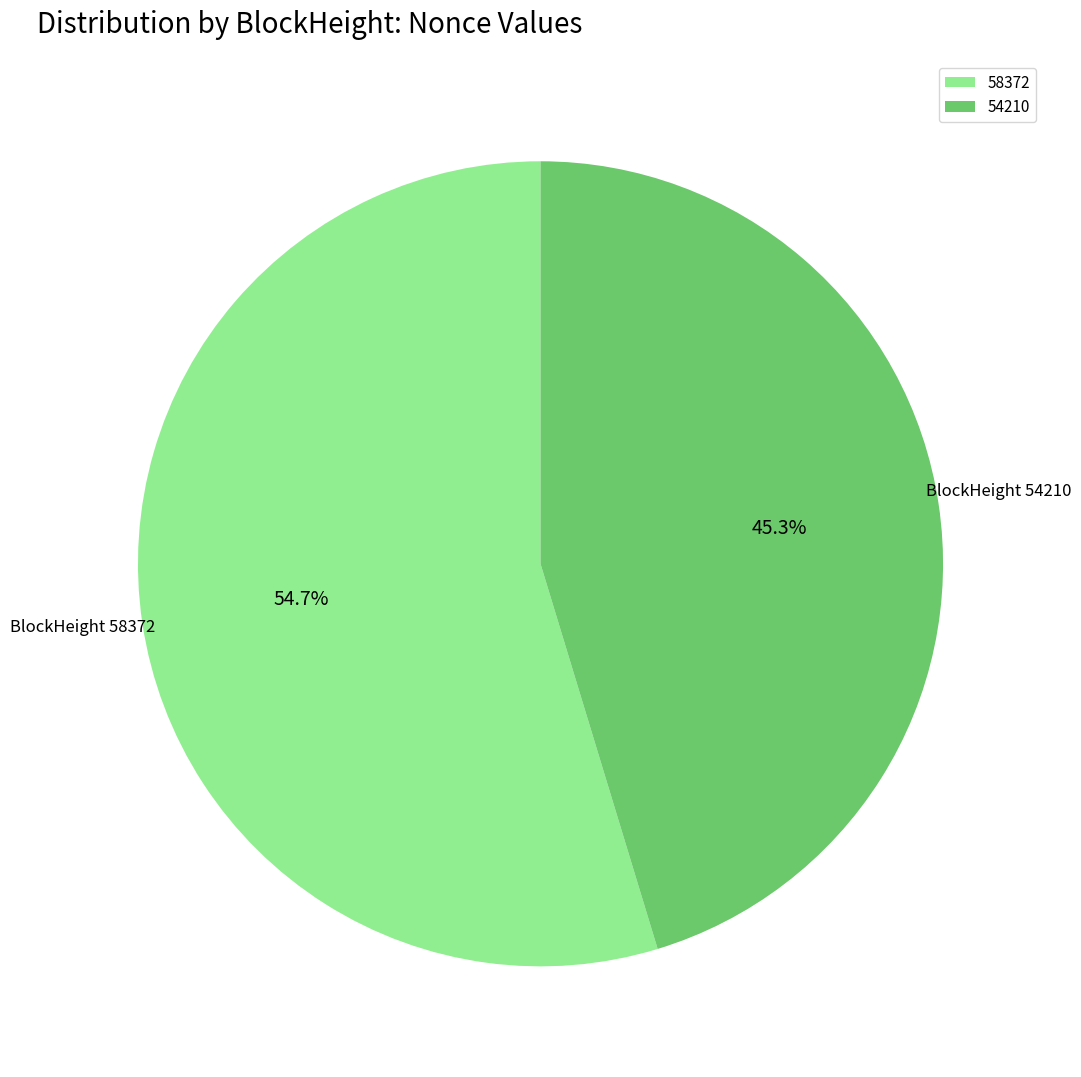

Which slice is the smallest?

54210